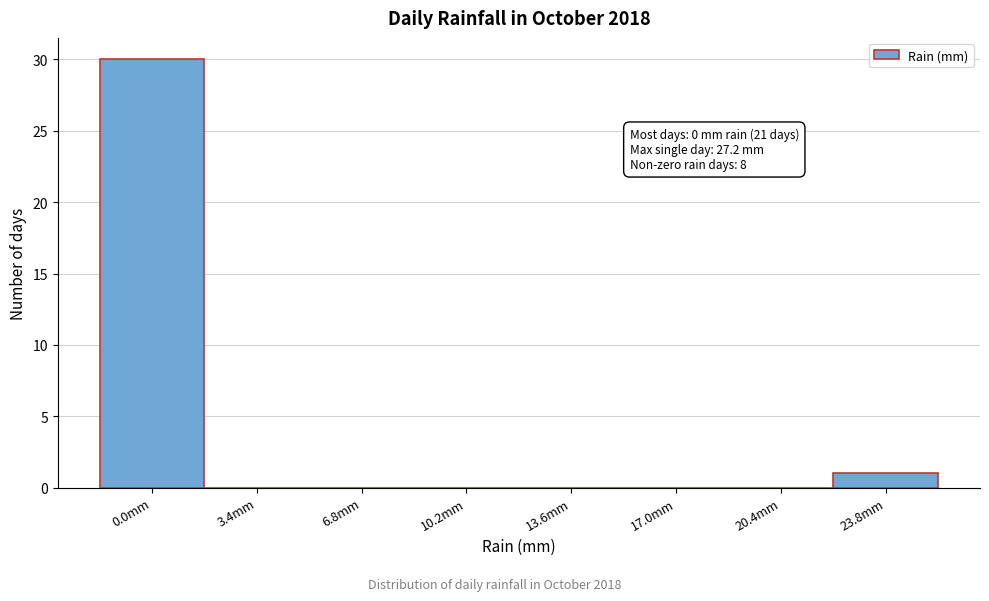

Reading left to right, extract all data points from this chart.

0.0mm=30	3.4mm=0	6.8mm=0	10.2mm=0	13.6mm=0	17.0mm=0	20.4mm=0	23.8mm=1